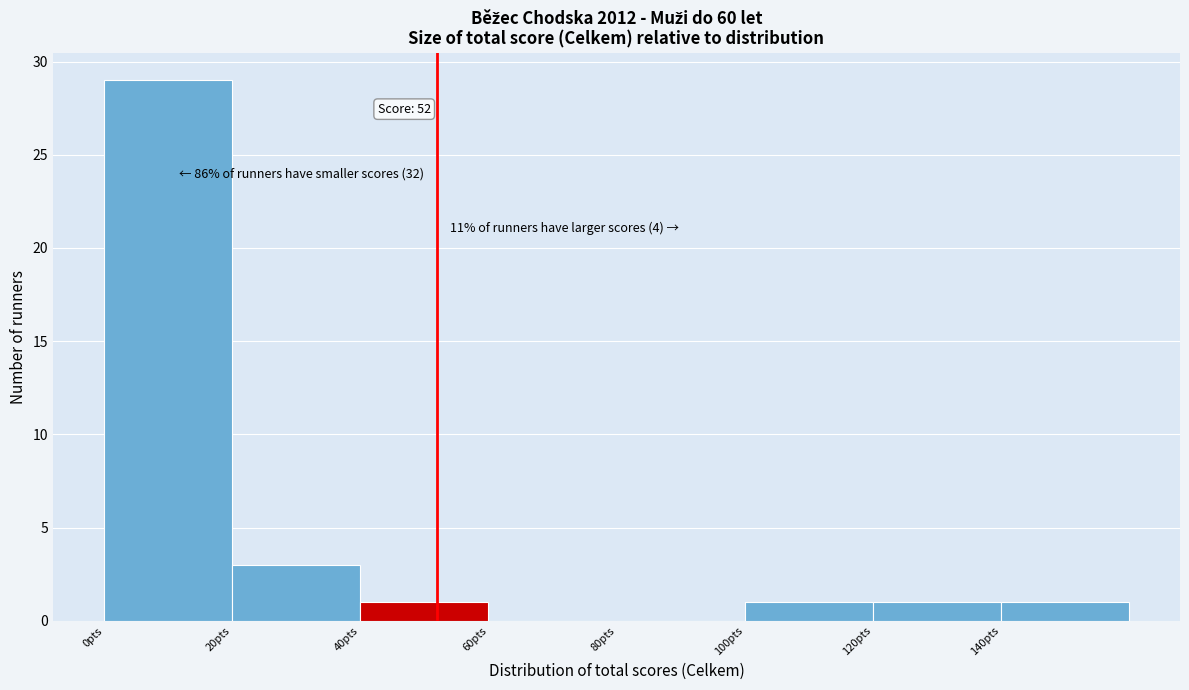

Over which range of the x-axis is the bar tallest?

0 to 20